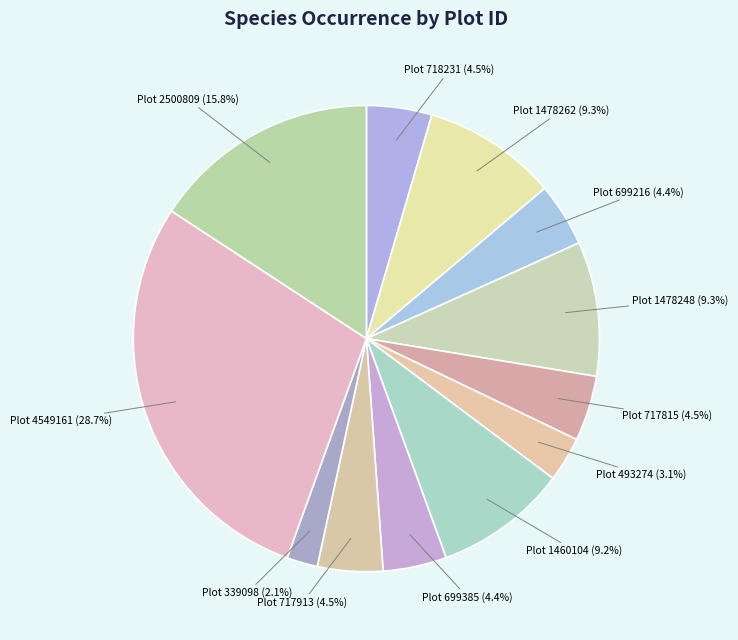

Is Plot 717815 the majority of the pie?

No